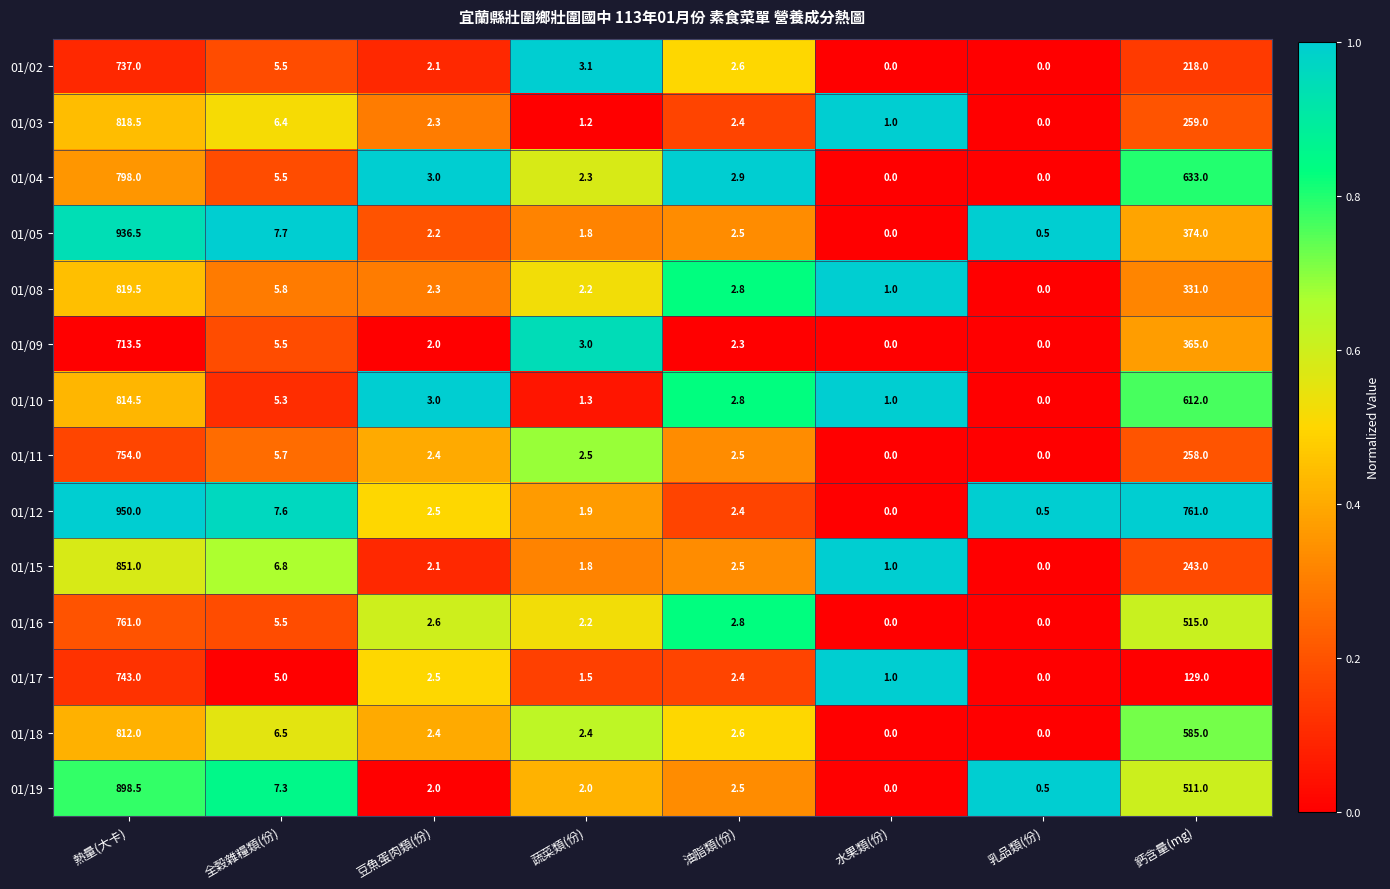

How many distinct data groups are displayed?

14